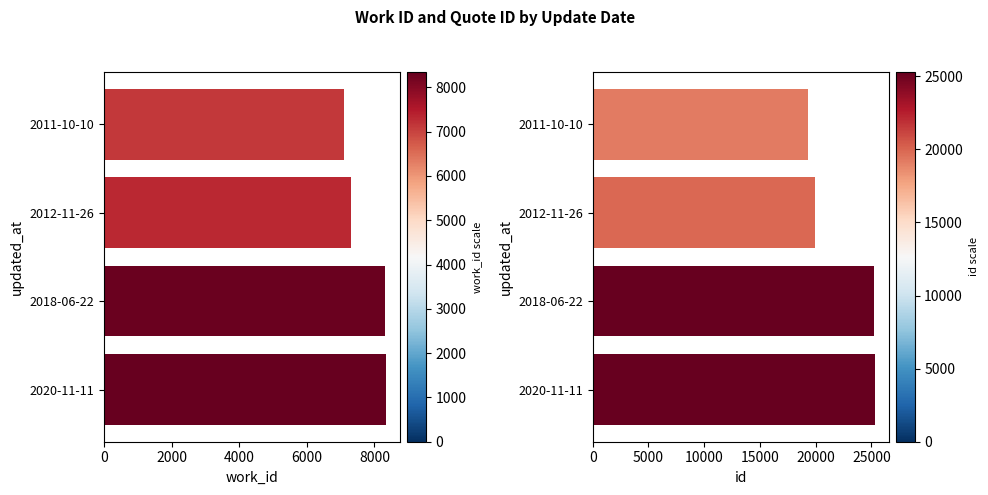

Rank the series at 2000 from lowest to highest value.

work_id, id